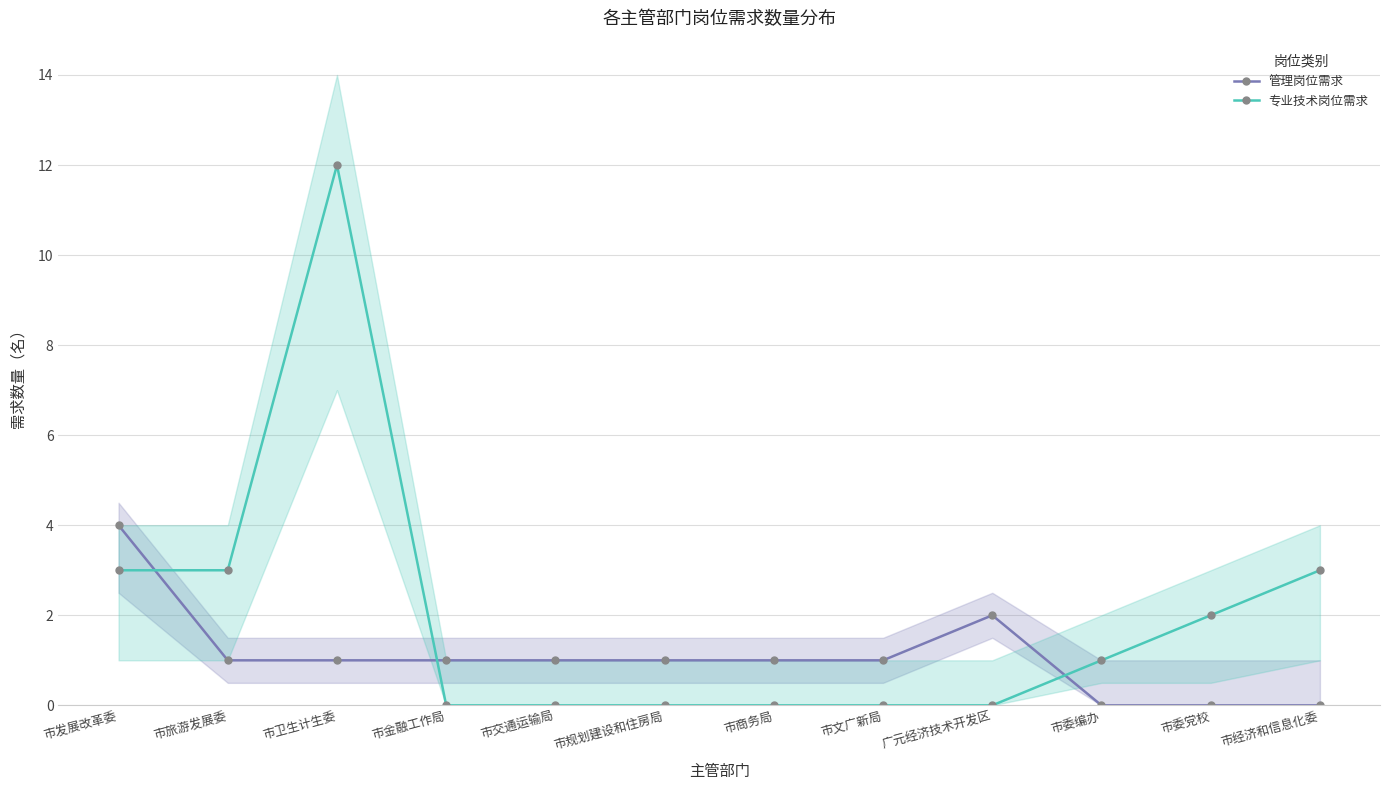

What is the spread (max minus min) of values at 广元经济技术开发区?

2